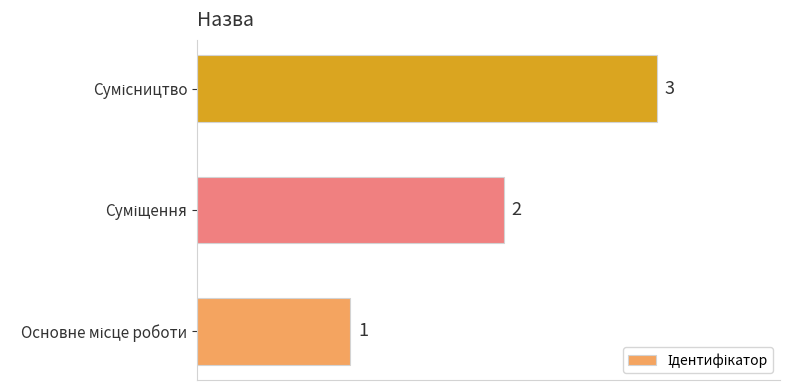

What is the maximum value shown in the chart?

3